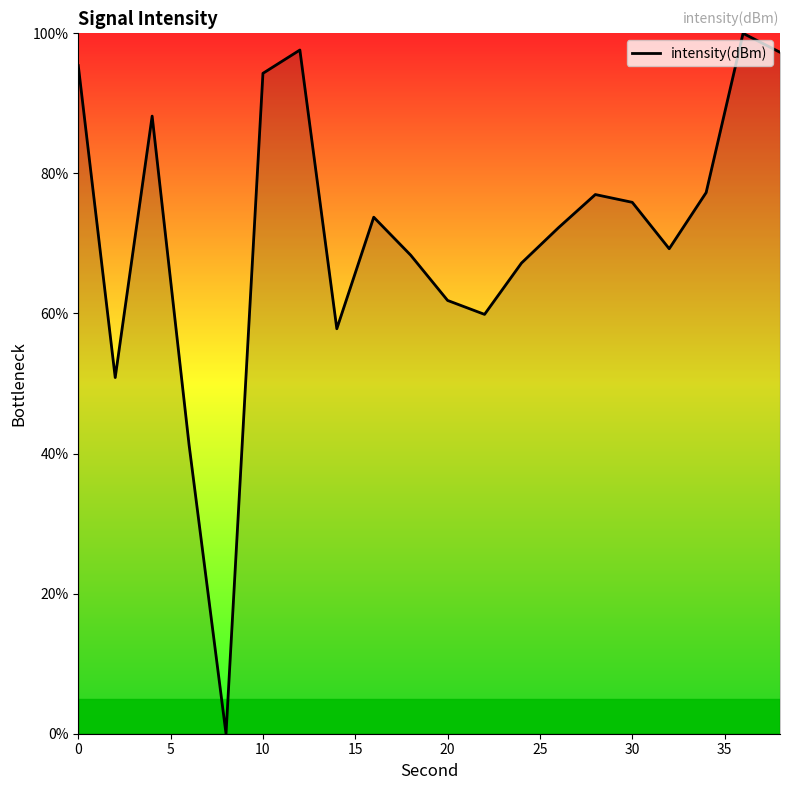

How many values are below 73?

10